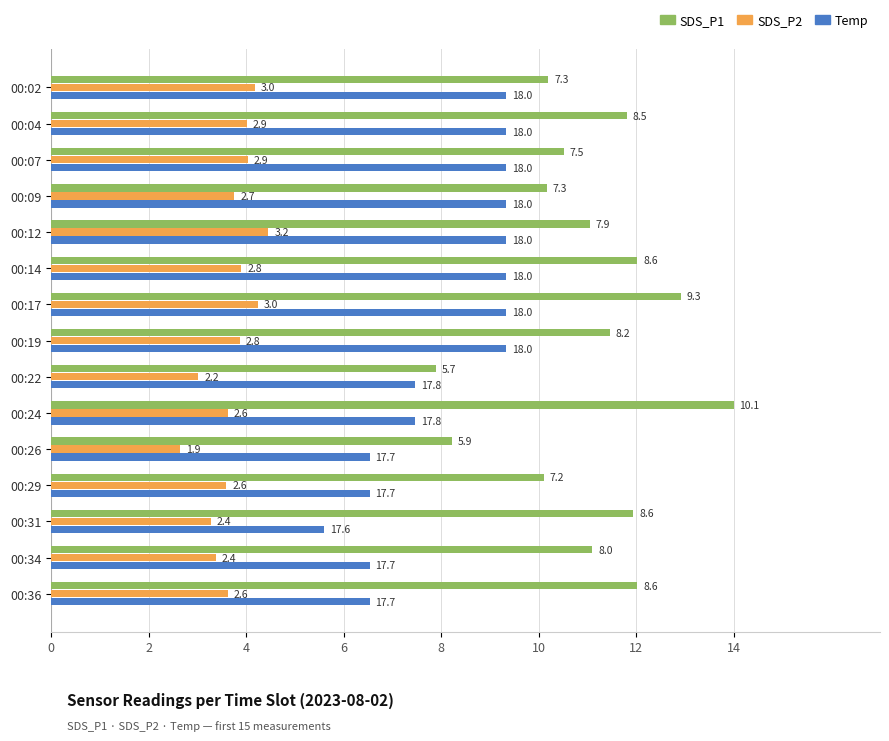

What is the average value of the SDS_P1 series?

11.0